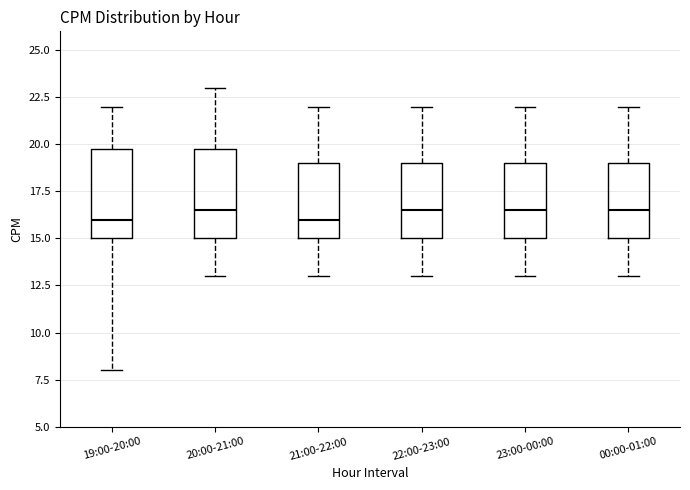

Where does the lower whisker of the box for 20:00-21:00 end on the y-axis? The values are not printed on the chart, so give them approximately, as read against the axis.

13.0